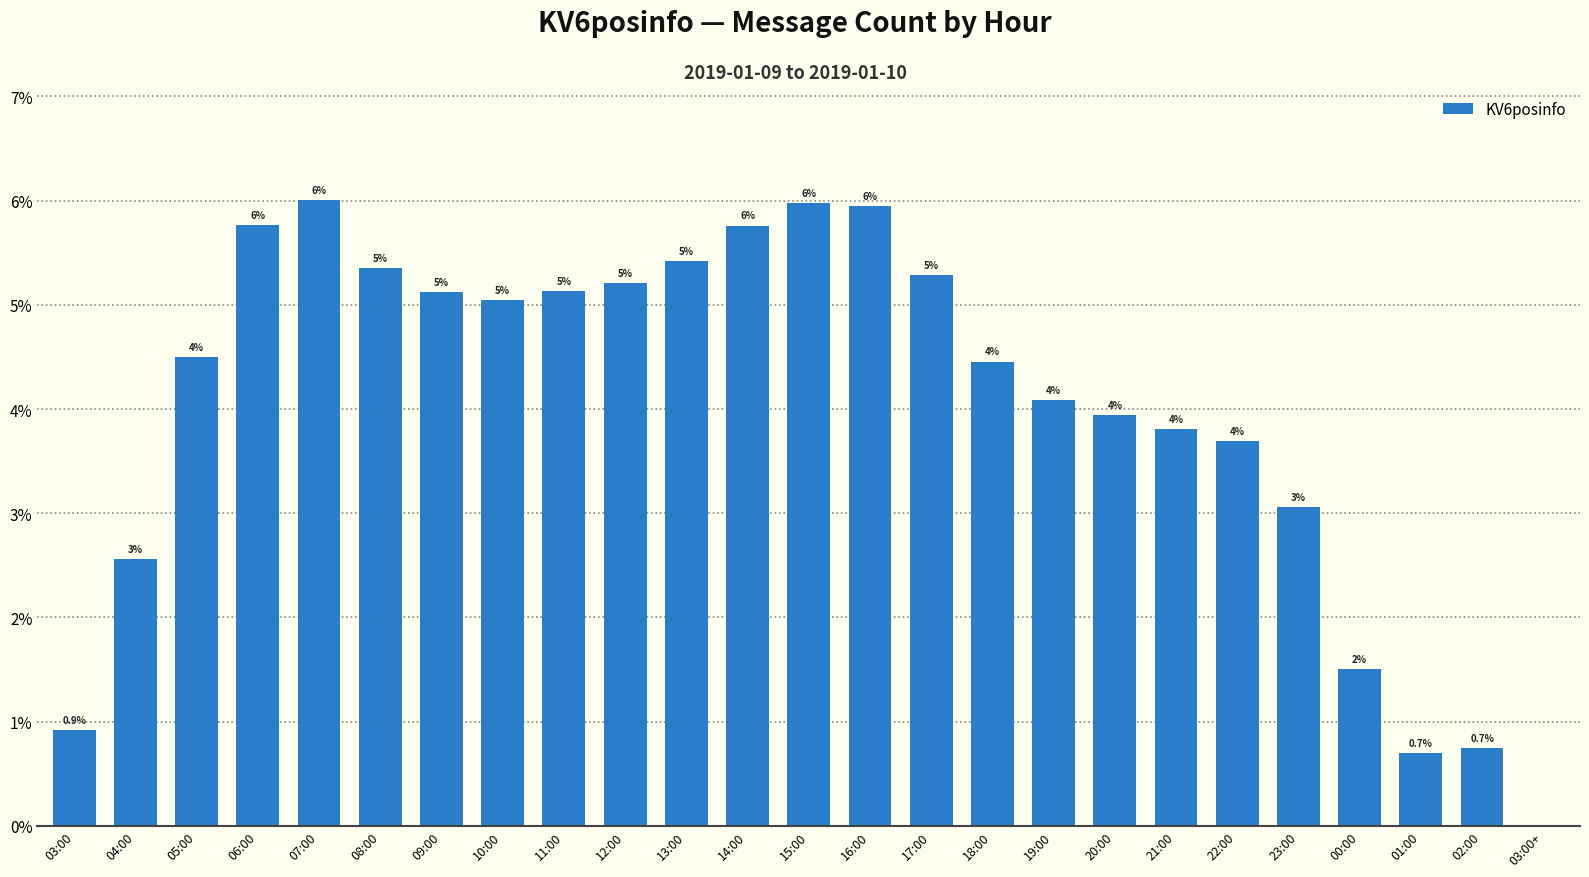

Is it true that the value at 04:00 is 4.4?

False